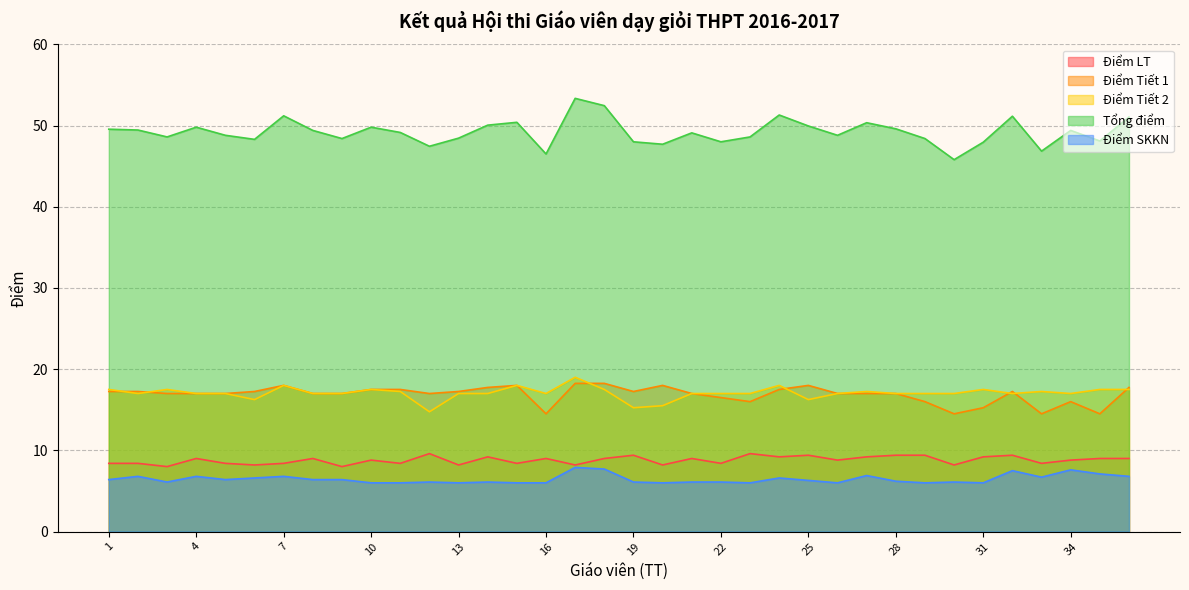

List the series in order of their peak value, highest first.

Tổng điểm, Điểm Tiết 2, Điểm Tiết 1, Điểm LT, Điểm SKKN